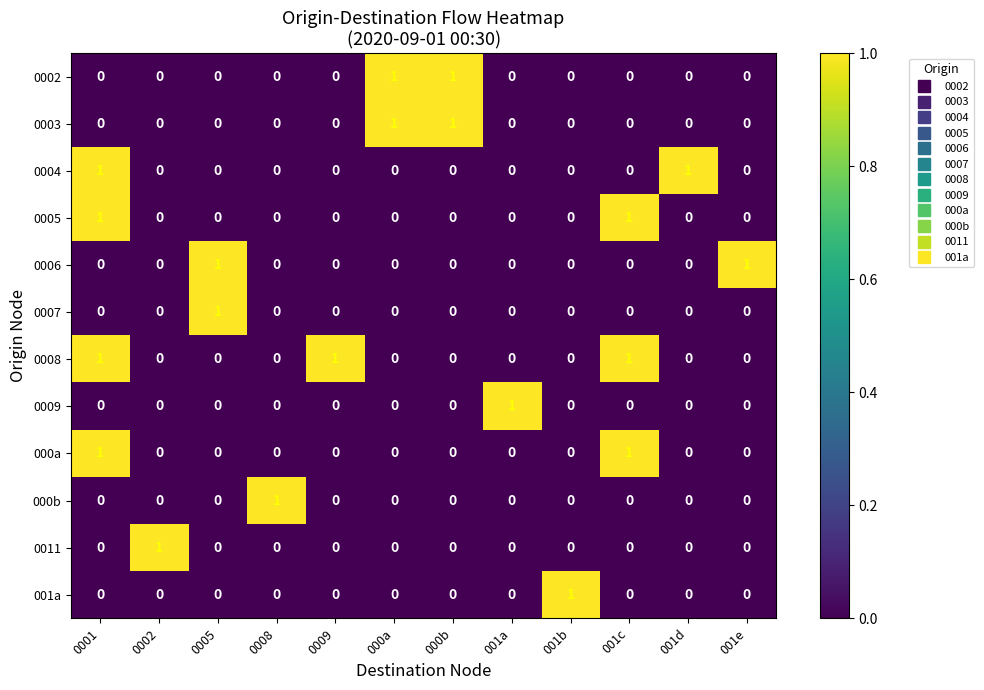

Which series has the largest total across all categories?

0008